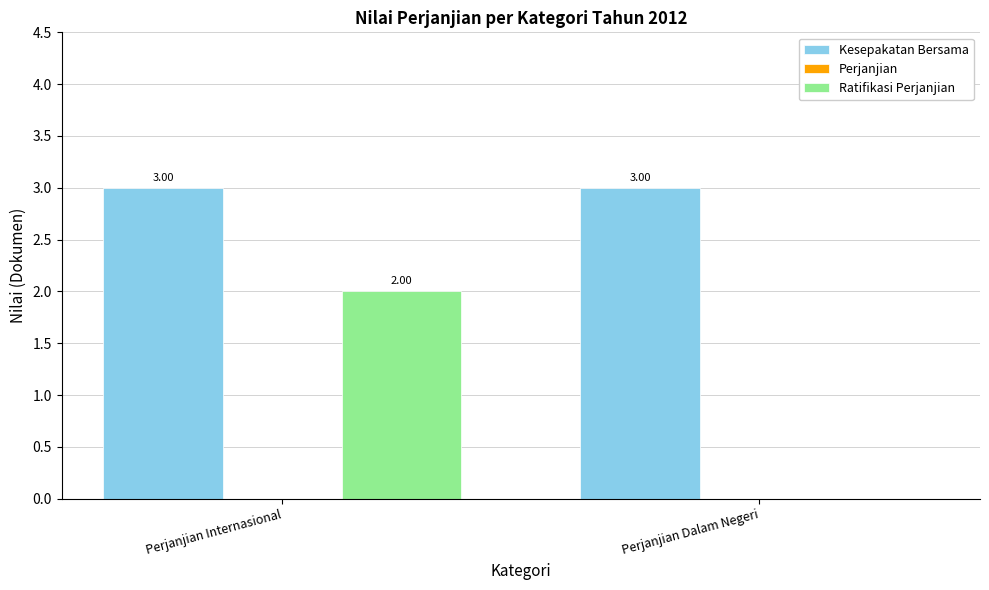

What value does the Kesepakatan Bersama series have at Perjanjian Internasional?

3